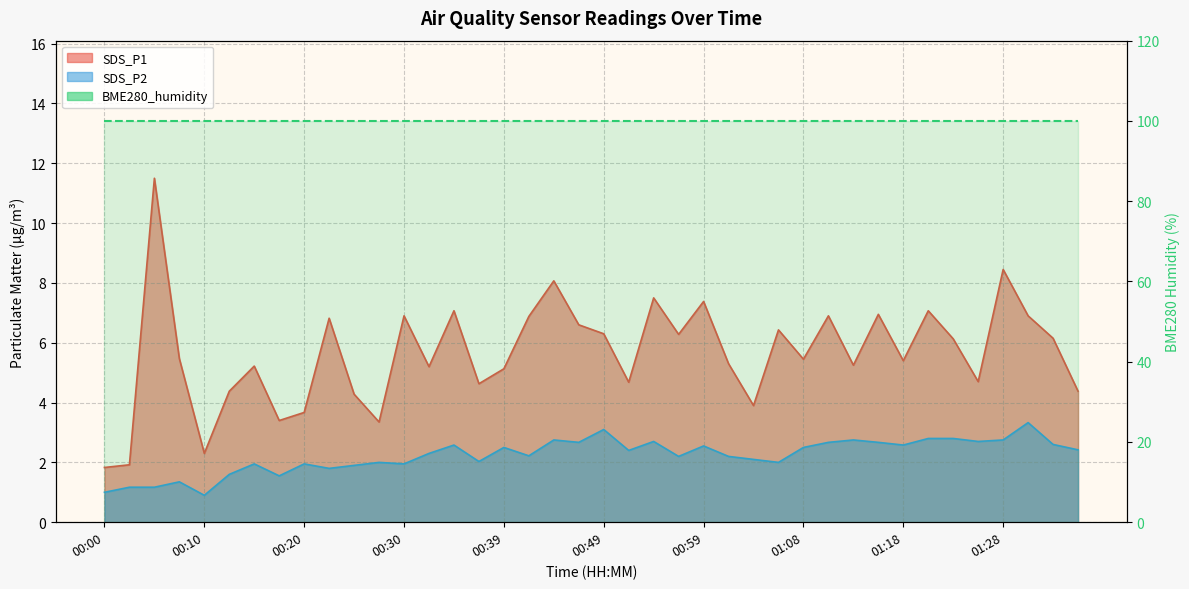

What is the average value of the SDS_P2 series?

2.2